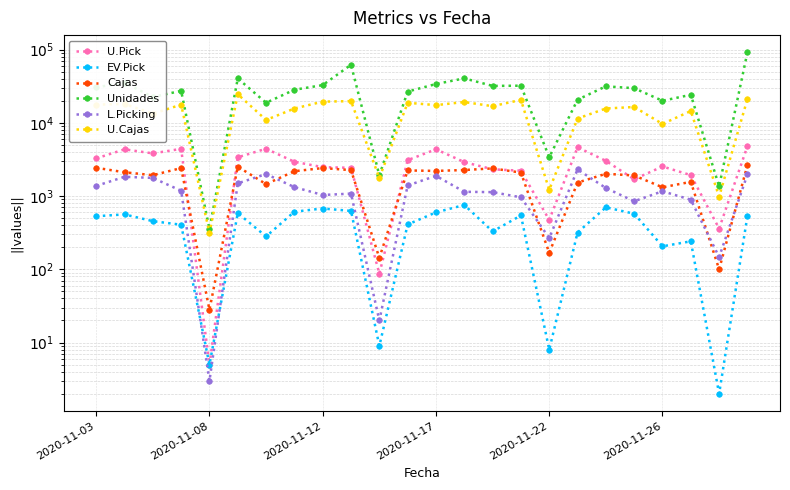

List the series in order of their peak value, lowest first.

EV.Pick, L.Picking, Cajas, U.Pick, U.Cajas, Unidades